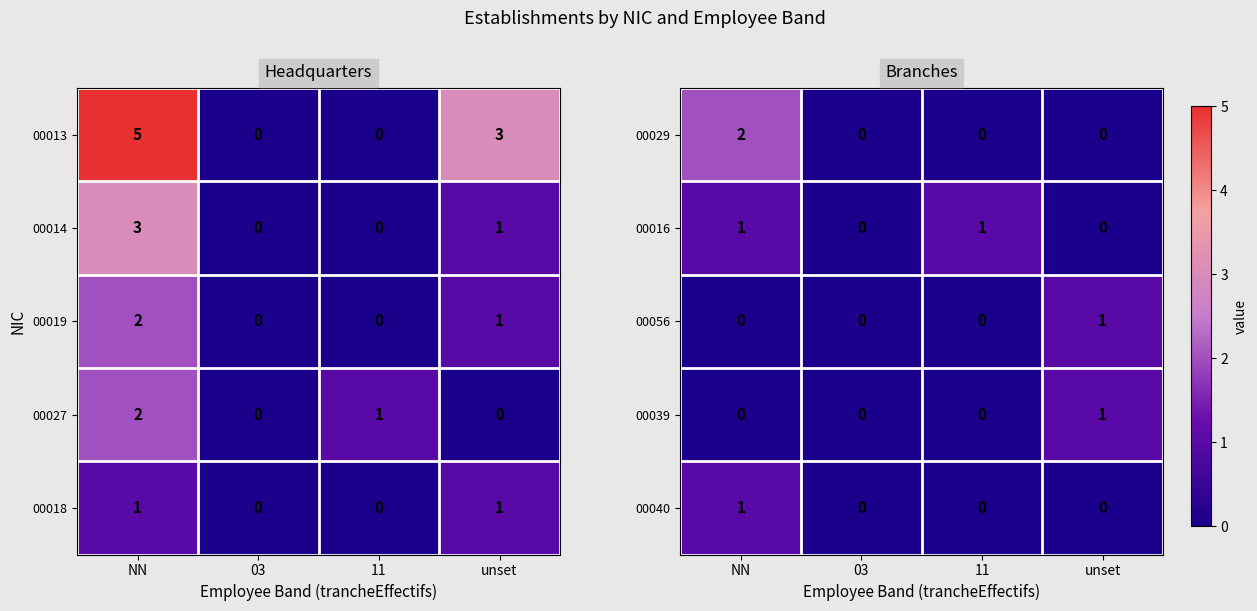

What is the highest value of the 00040 series?

1